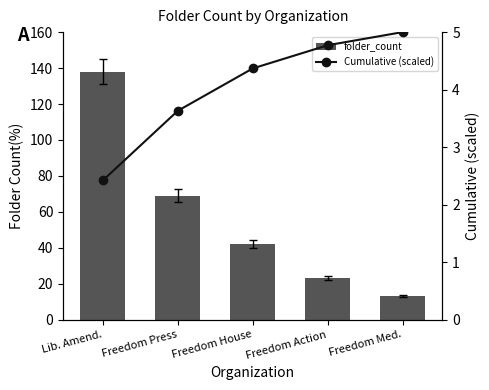

What is the value of the Cumulative (scaled) bar at the 5th from the left?

5.0